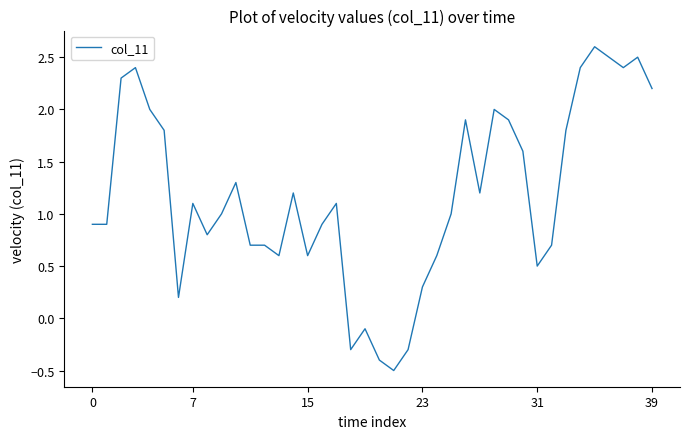

How many lines are shown in the chart?

1